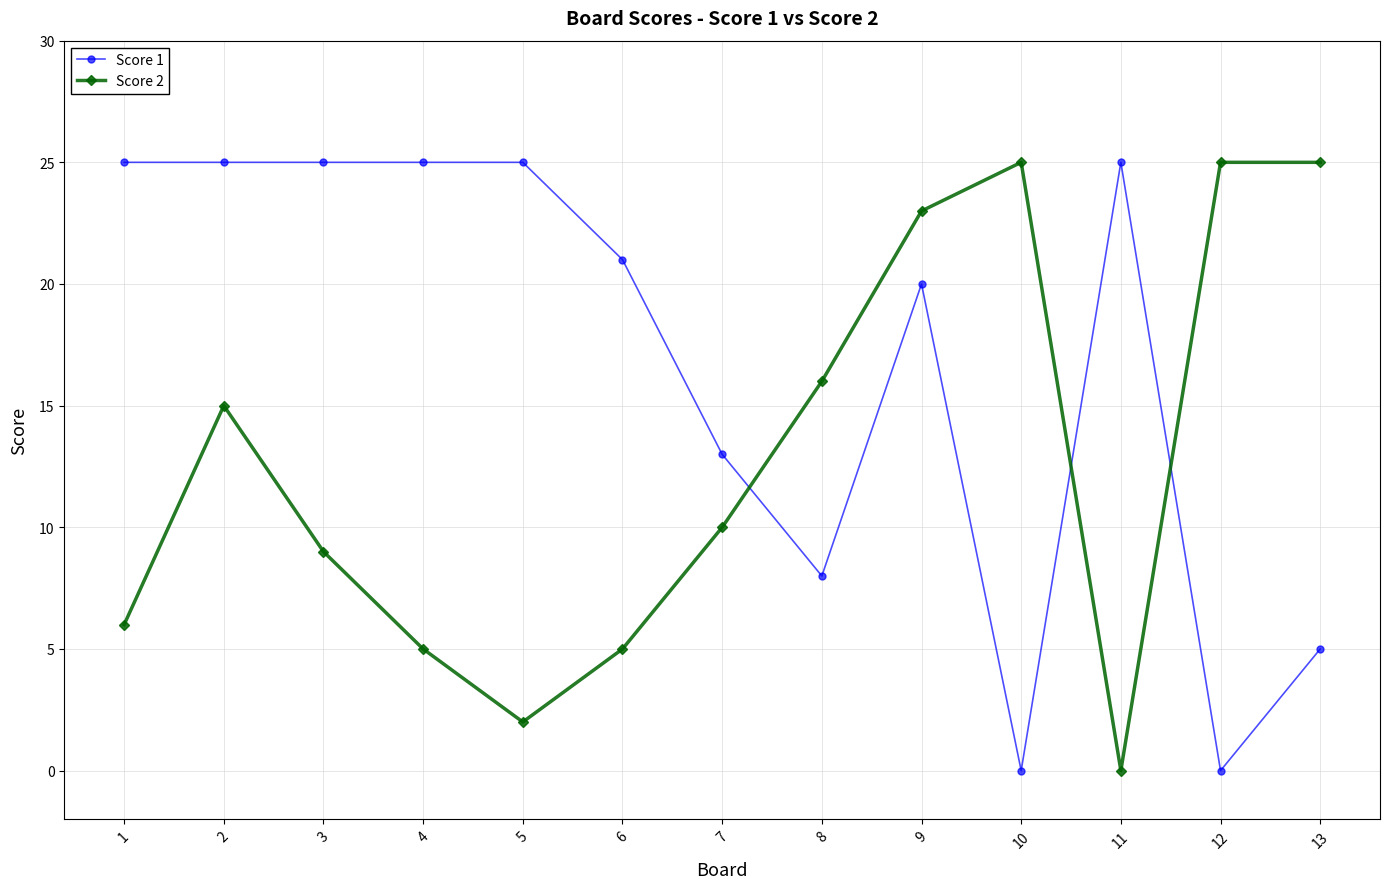

Rank the series by their average value, from lowest to highest.

Score 2, Score 1